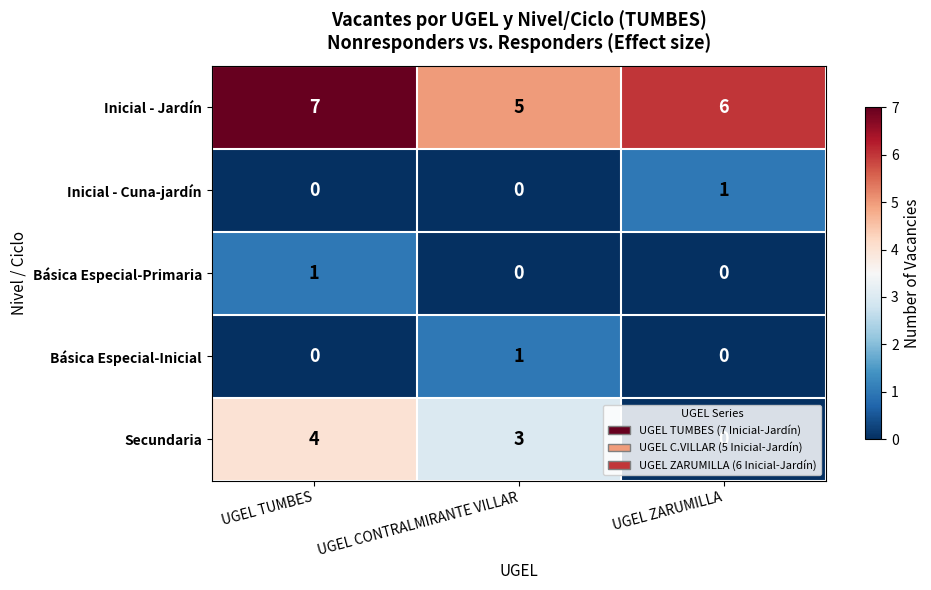

What is the sum of the Inicial - Jardín values at UGEL TUMBES and UGEL CONTRALMIRANTE VILLAR?

12